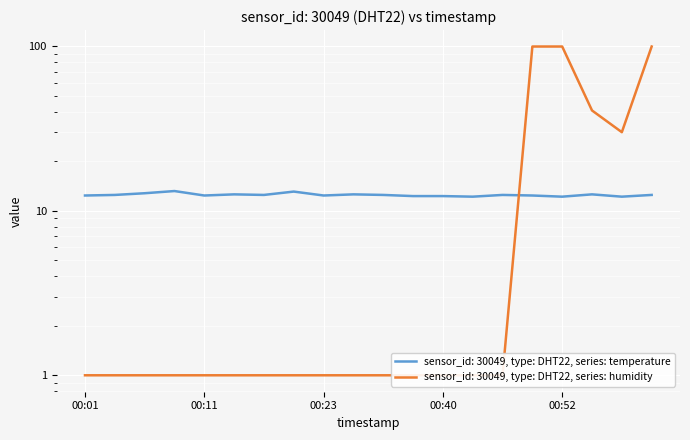

What is the sum of all temperature values?

250.2